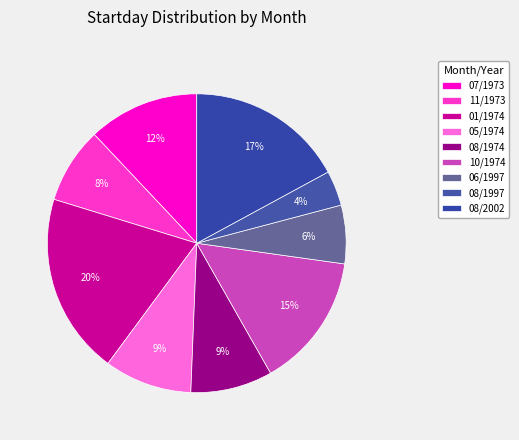

Count the number of slices in the pie.

9